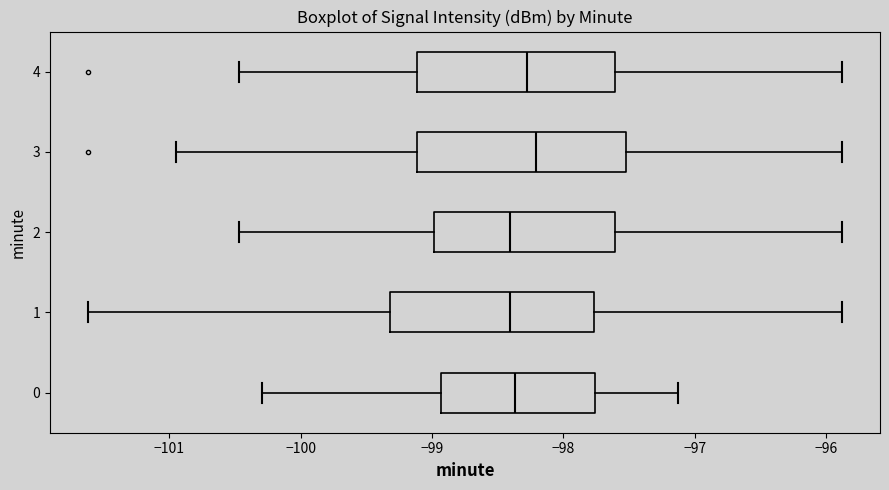

Reading bottom to top, read every box against the x-axis: the position of its median line, the range the box covers, and the ends of its whiskers. The values are not printed on the chart, so give them approximately, as read against the axis.

0: median -98.4, box -98.9 to -97.8, whiskers -100.3 to -97.1
1: median -98.4, box -99.3 to -97.8, whiskers -101.6 to -95.9
2: median -98.4, box -99.0 to -97.6, whiskers -100.5 to -95.9
3: median -98.2, box -99.1 to -97.5, whiskers -101.0 to -95.9
4: median -98.3, box -99.1 to -97.6, whiskers -100.5 to -95.9